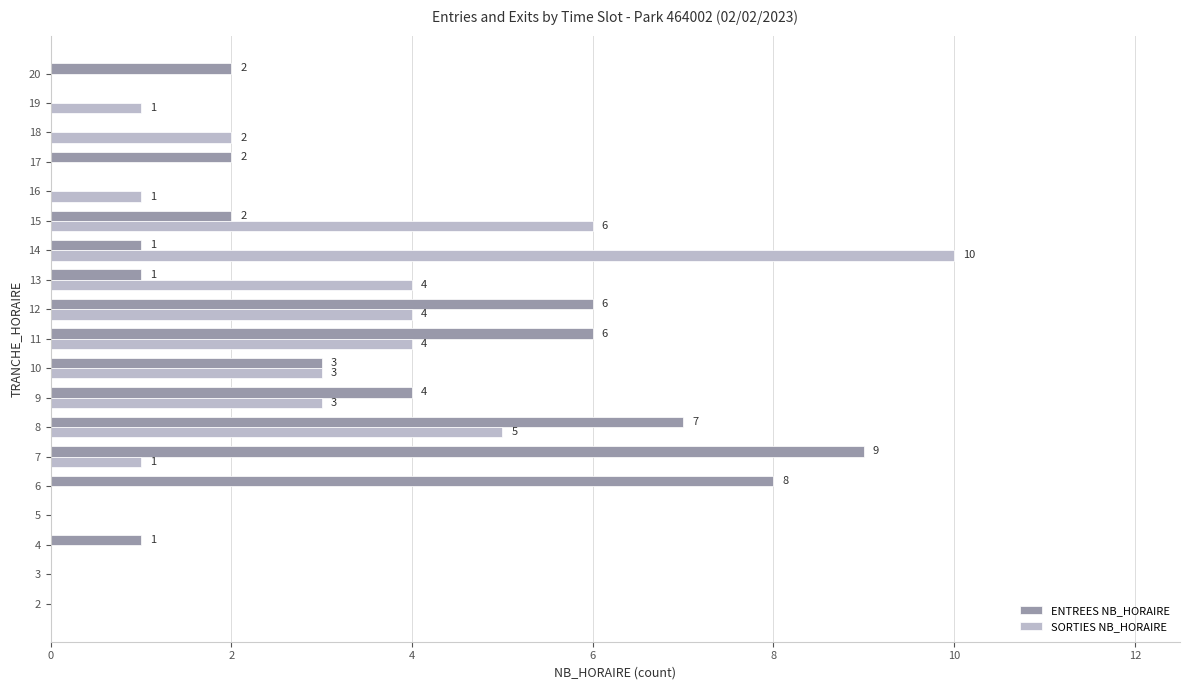

Which series changed the most between 2 and 18?

SORTIES NB_HORAIRE